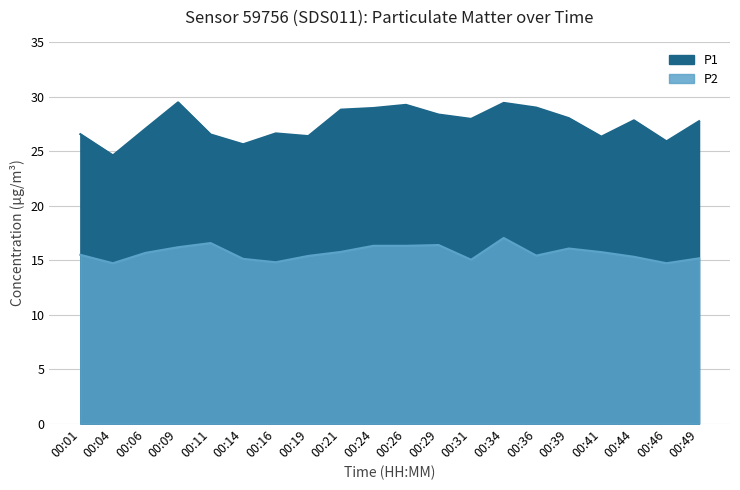

What are all the series names shown in the legend?

P1, P2